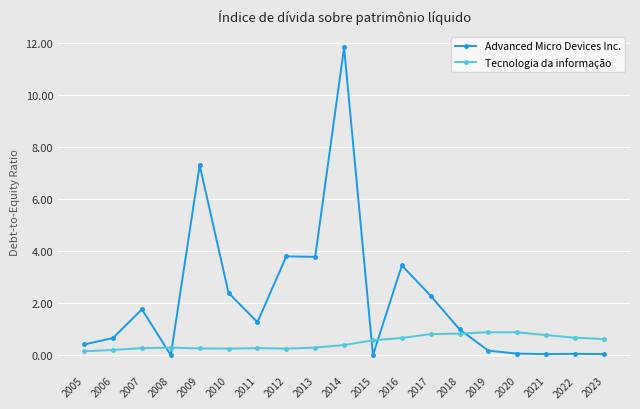

What are all the series names shown in the legend?

Advanced Micro Devices Inc., Tecnologia da informação